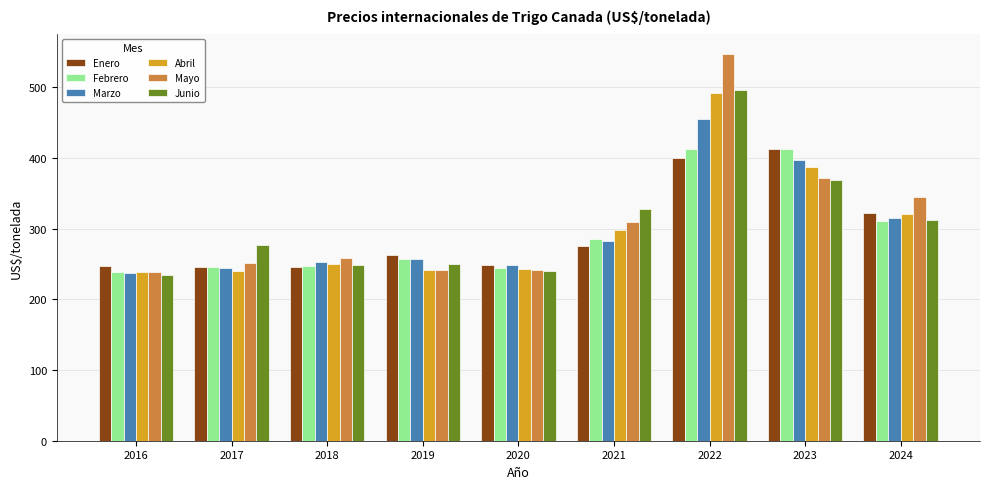

At which label does Febrero reach its minimum?

2016